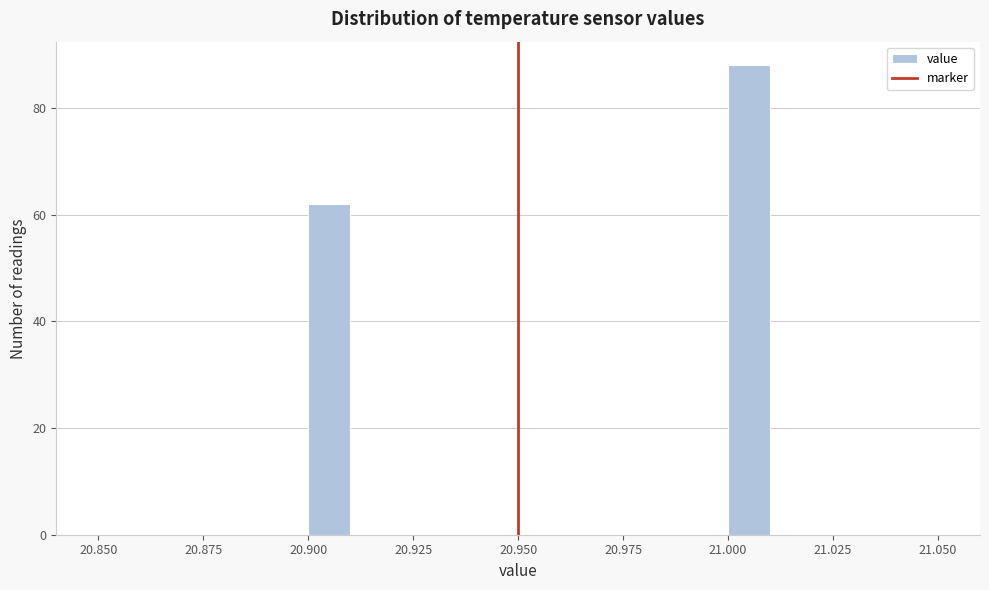

Read against the x-axis, roughly where is the centre of the tallest bar?

21.005